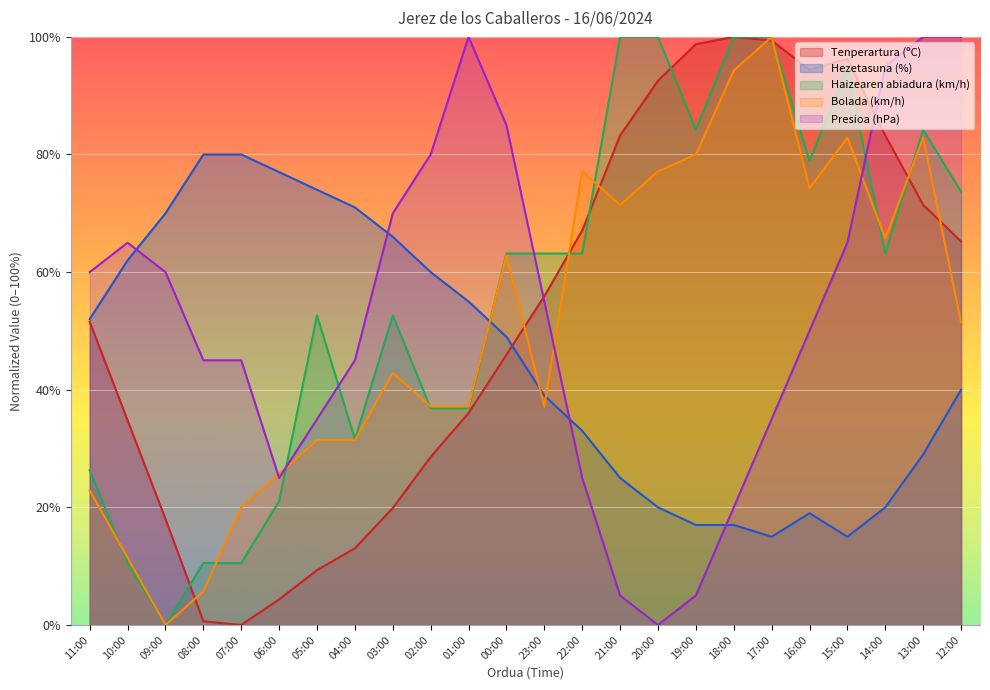

What is the label of the 9th point from the left?

03:00